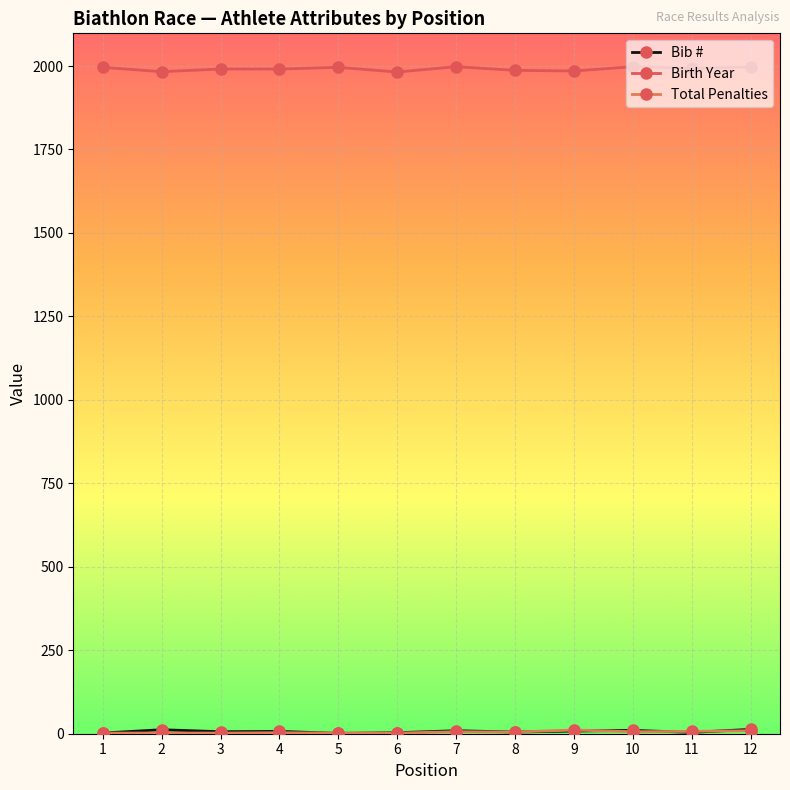

Count the number of categories in the chart.

12